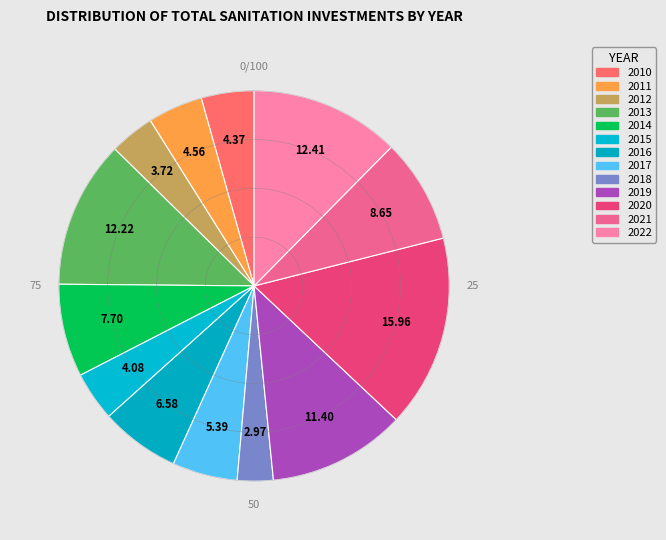

What is the smallest slice in the pie chart?

2018